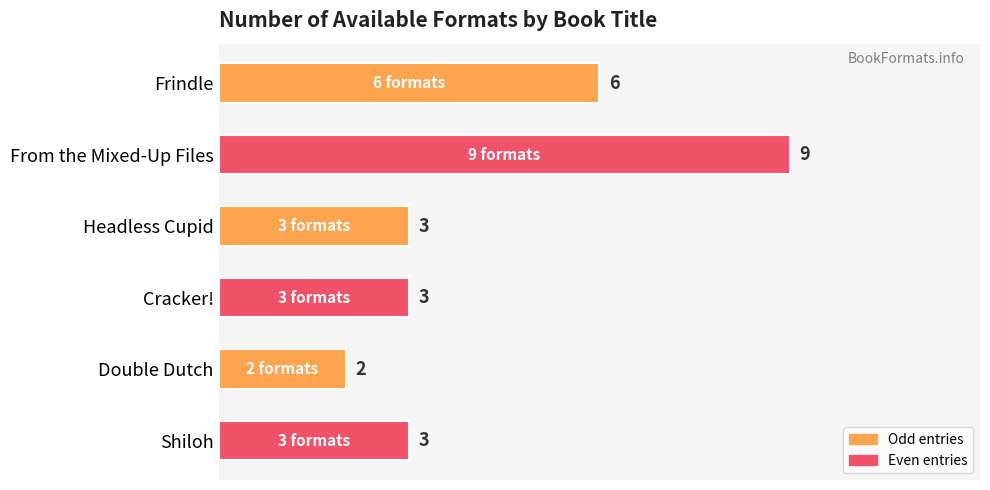

Reading bottom to top, what are all the values shown in this chart?

3	2	3	3	9	6